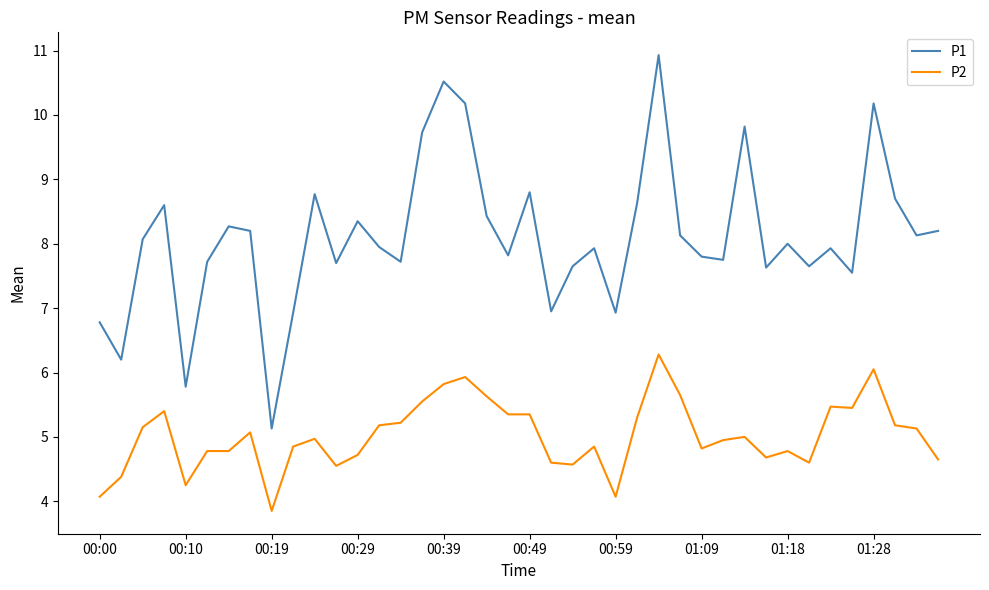

List the series in order of their peak value, lowest first.

P2, P1